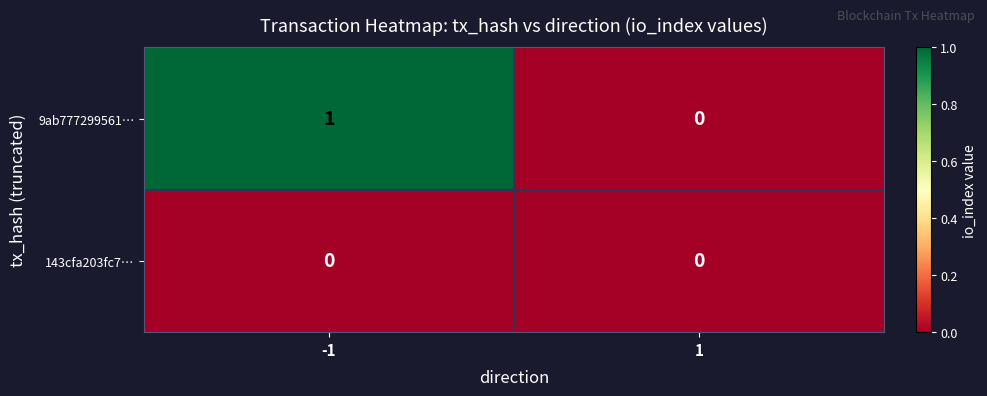

The value of 9ab777299561… at -1 is 1. True or false?

True